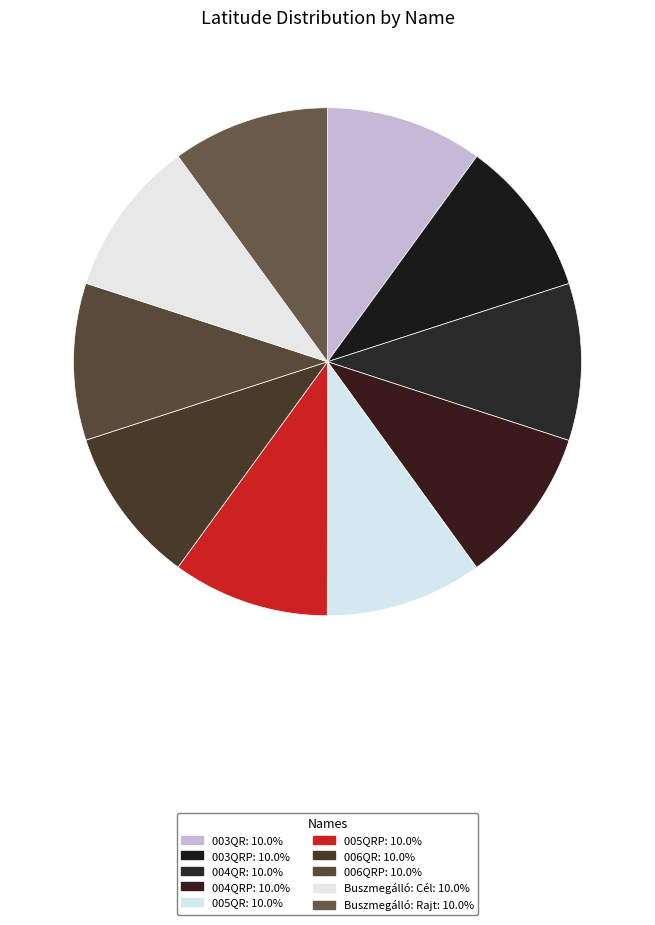

Rank the categories by value from lowest to highest.

Buszmegálló: Cél, 006QRP, 006QR, 005QRP, 005QR, 004QR, 004QRP, Buszmegálló: Rajt, 003QR, 003QRP